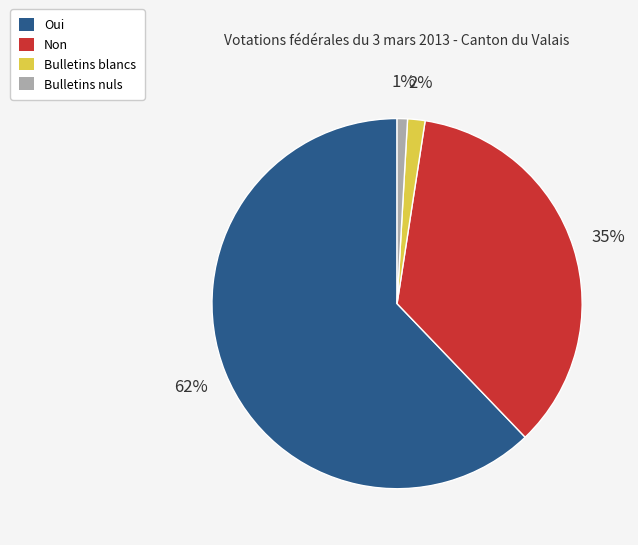

Which has a higher value, Bulletins nuls or Bulletins blancs?

Bulletins blancs